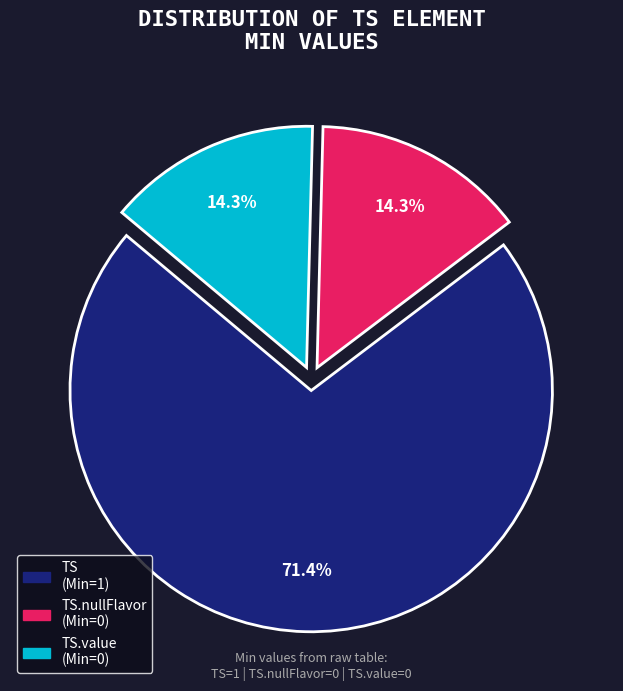

Approximately how many times larger is the value at TS.nullFlavor (Min=0) compared to TS.value (Min=0)?

1.0